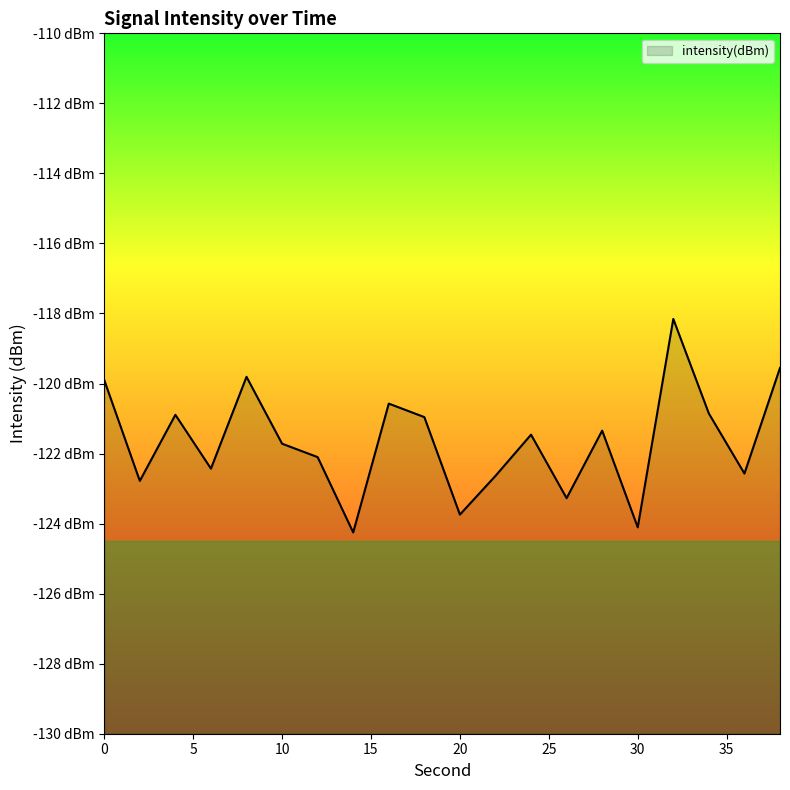

List the labels in order of value, largest first.

32, 38, 8, 0, 16, 34, 4, 18, 28, 24, 10, 12, 6, 36, 22, 2, 26, 20, 30, 14